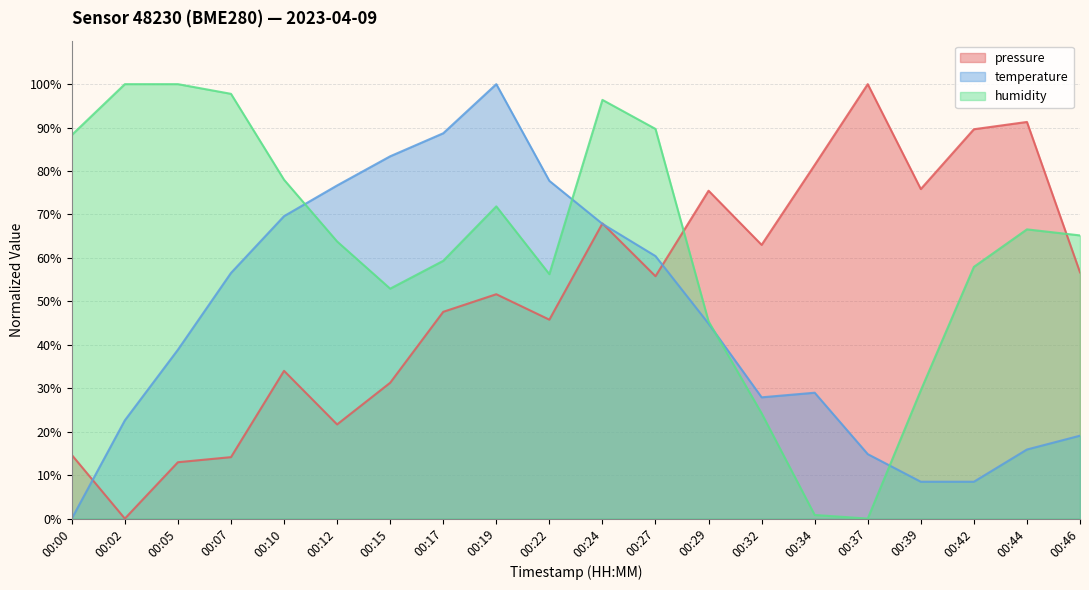

What is the sum of all pressure values?

1030.8